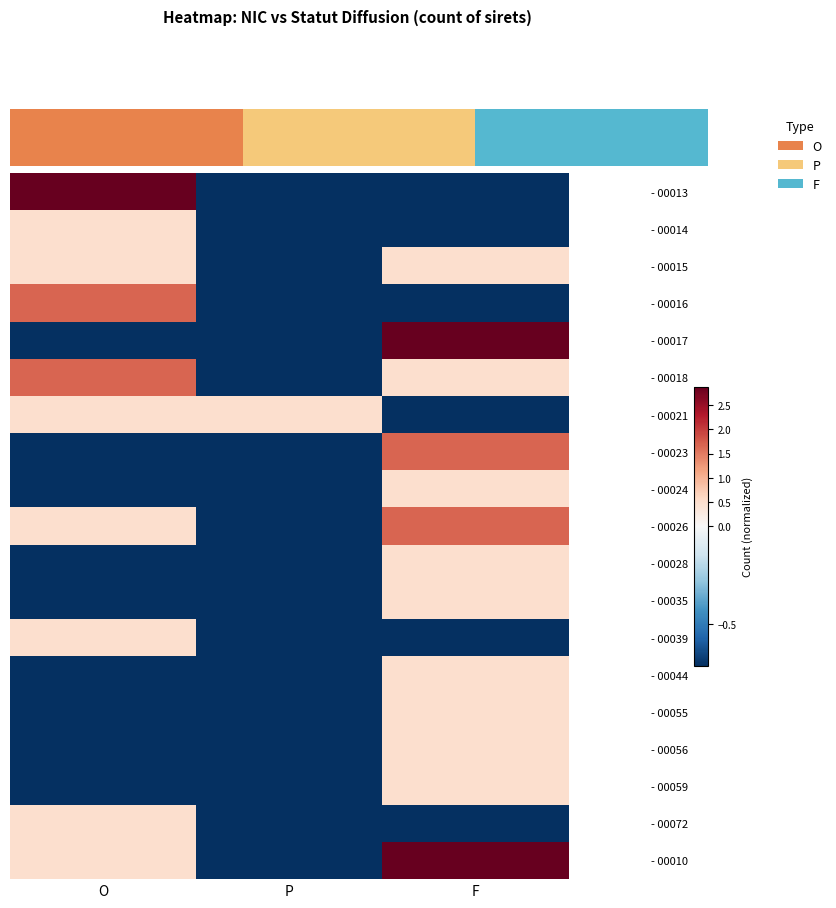

How many values in the - 00013 series are below 0?

2